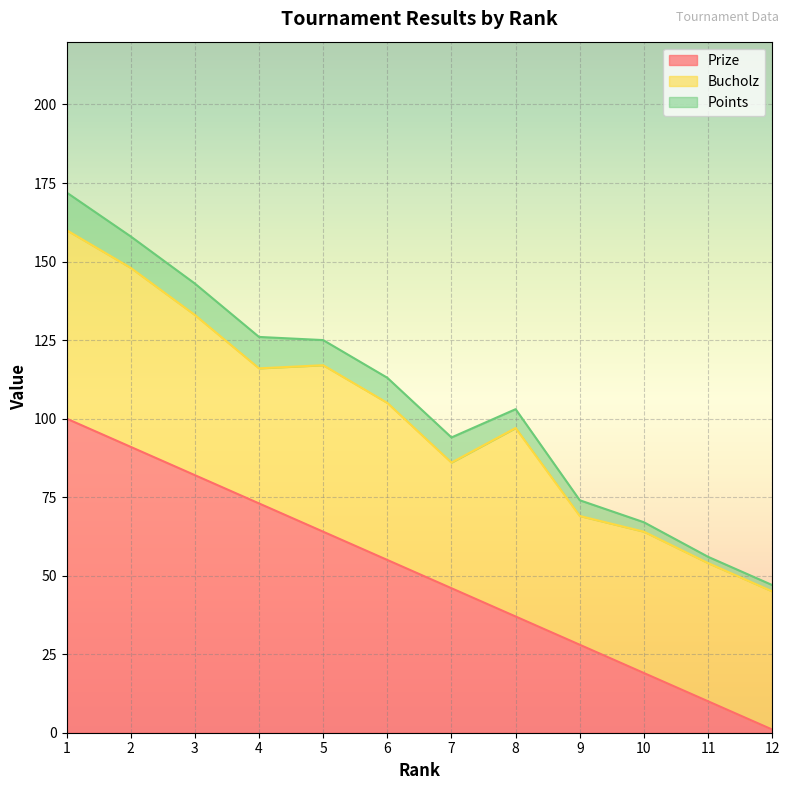

List the series in order of their peak value, lowest first.

Points, Bucholz, Prize